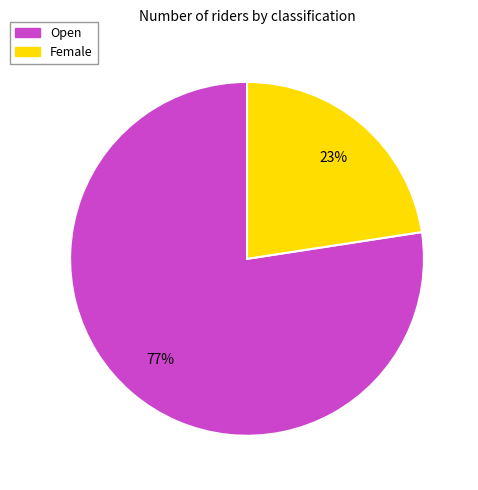

Rank the categories by value from highest to lowest.

Open, Female